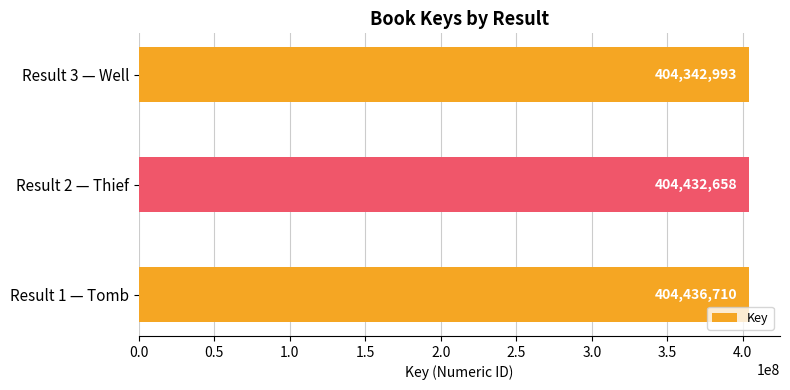

The value at Result 1 — Tomb is 404436710. True or false?

True